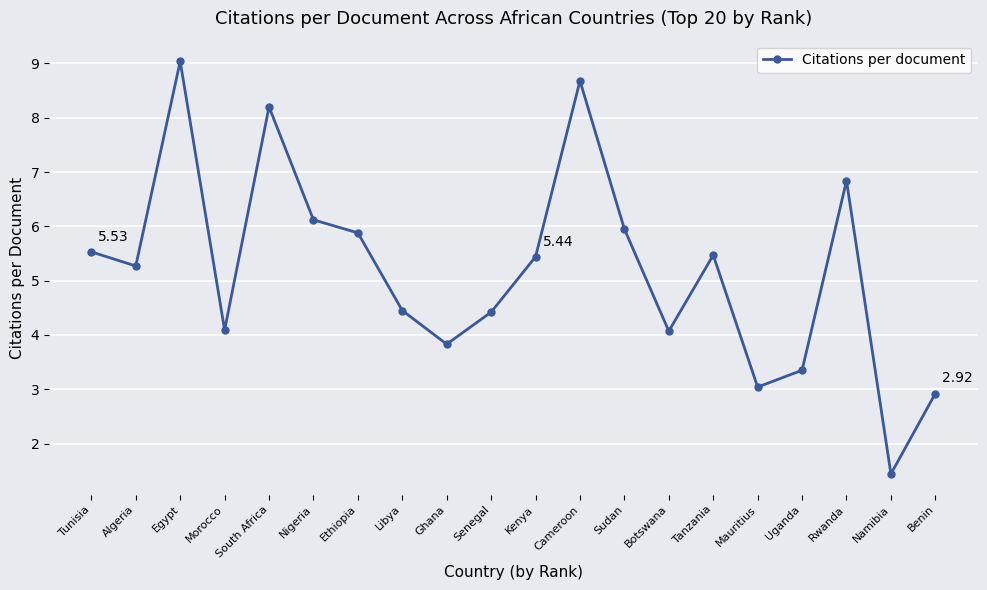

True or false: the data shows 8.2 at South Africa.

True